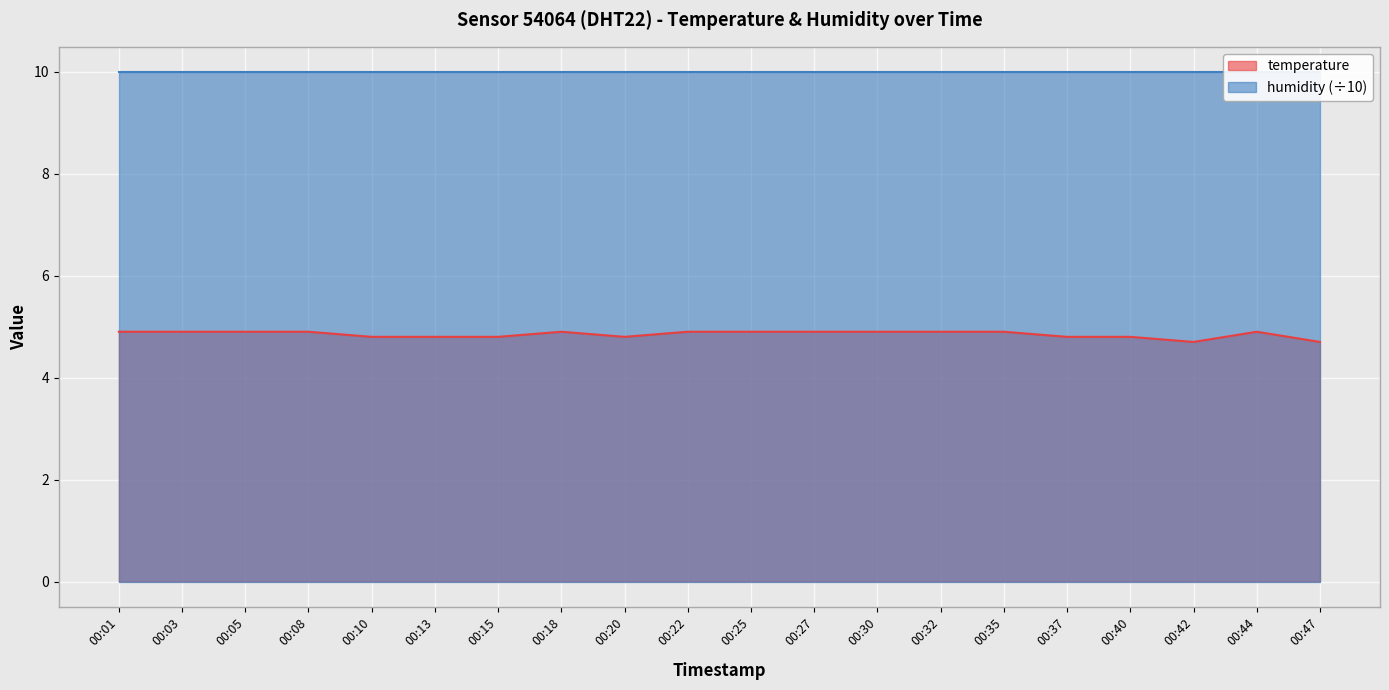

How many points are lower than both their immediate neighbors (excluding endpoints)?

2